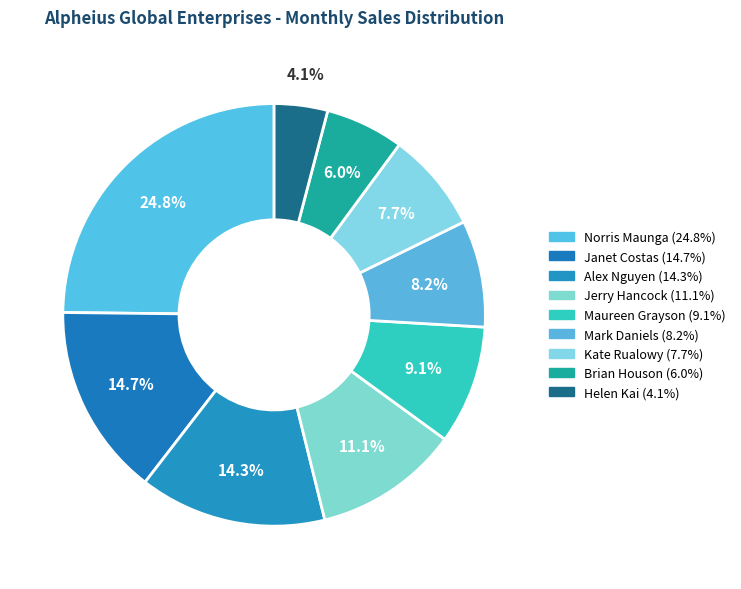

How many segments does this pie chart have?

9